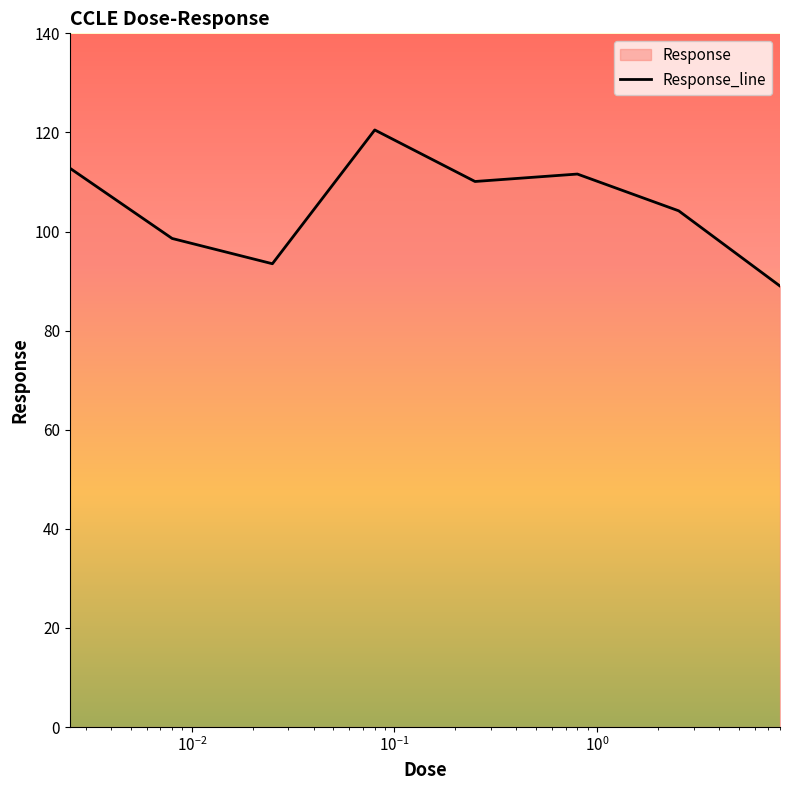

Which has a higher value, 0.025 or 0.0025?

0.0025